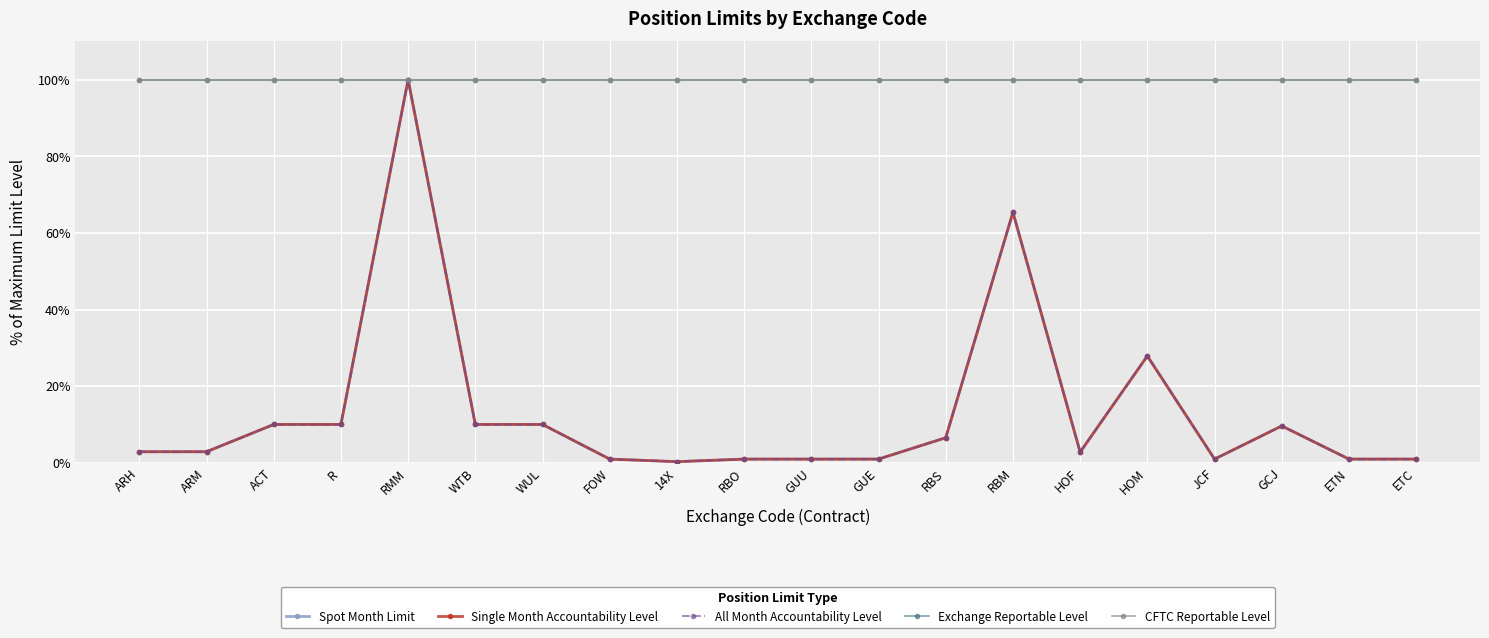

At which label is Spot Month Limit closest to 50?

RBM